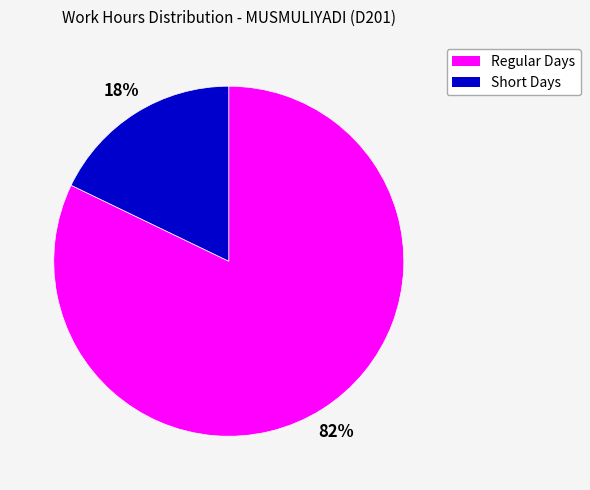

Does any single category account for the majority?

Yes